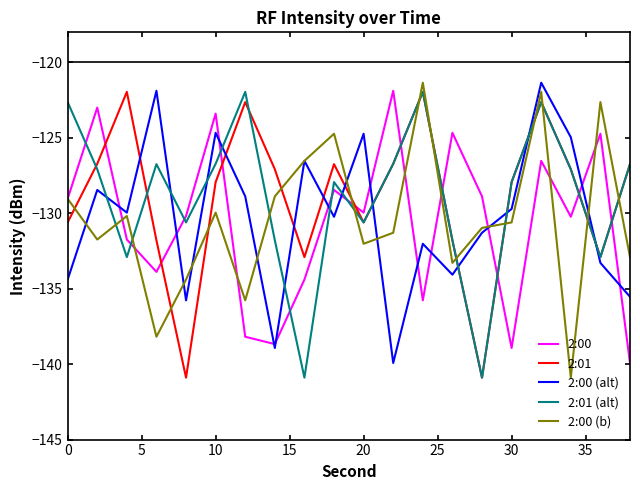

True or false: 2:00 (alt) has more than 1 interior local peaks.

True